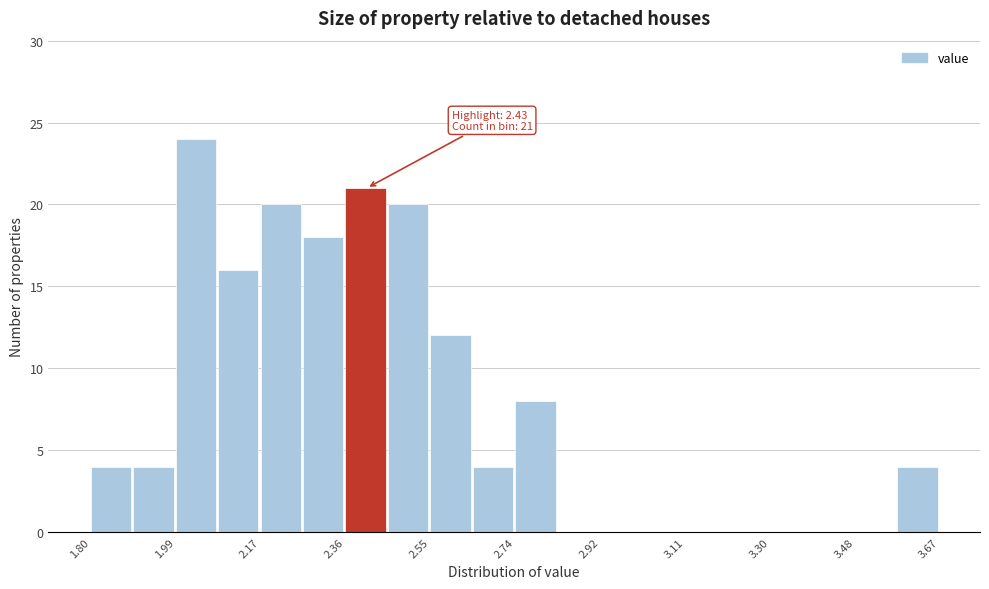

Over which range of the x-axis is the bar tallest?

1.98 to 2.08